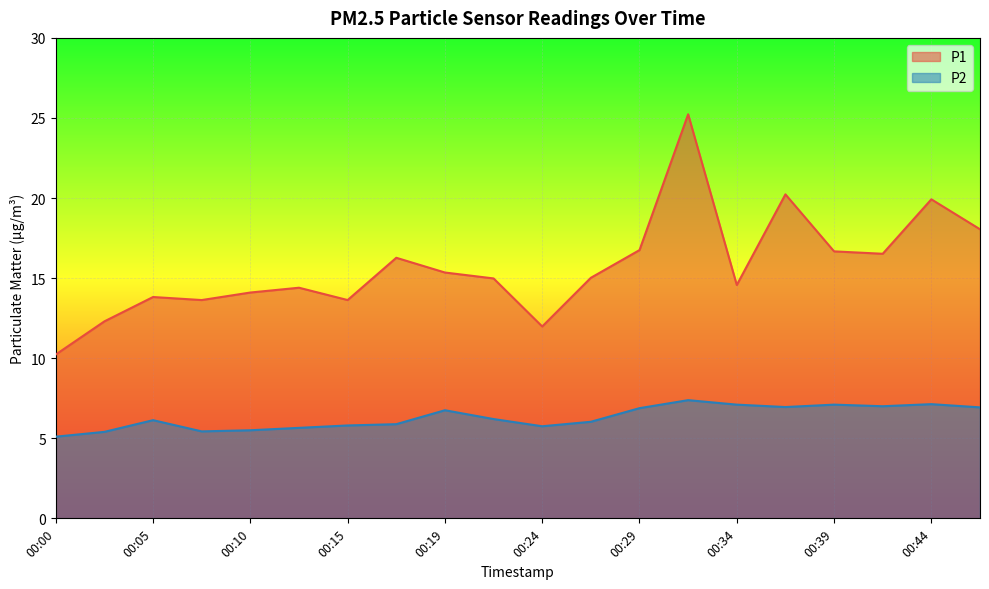

Which has a higher value, 00:24 or 00:10?

00:10